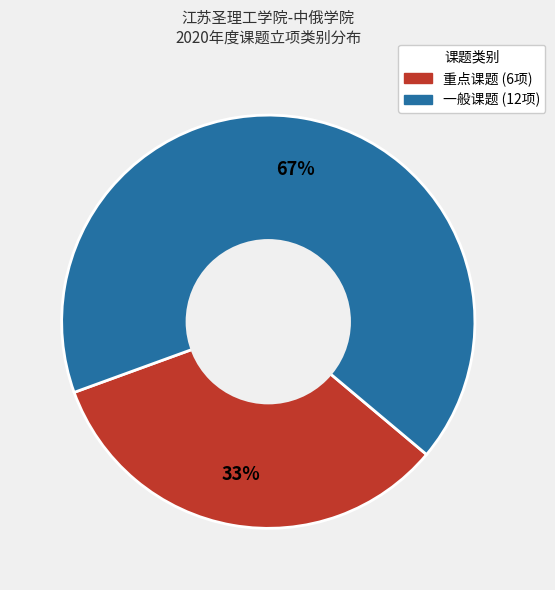

To the nearest percent, what percentage of the pie is 重点课题?

33%